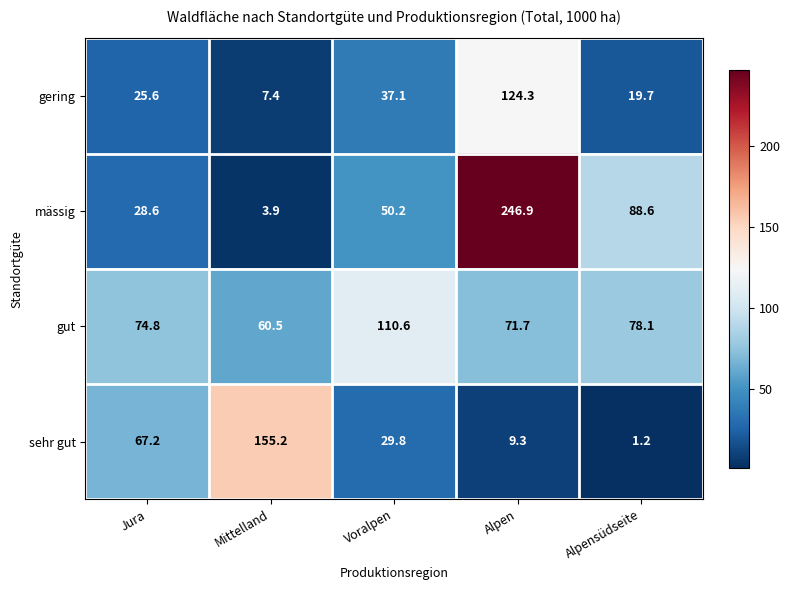

At Alpensüdseite, list the series in order from largest to smallest.

mässig, gut, gering, sehr gut